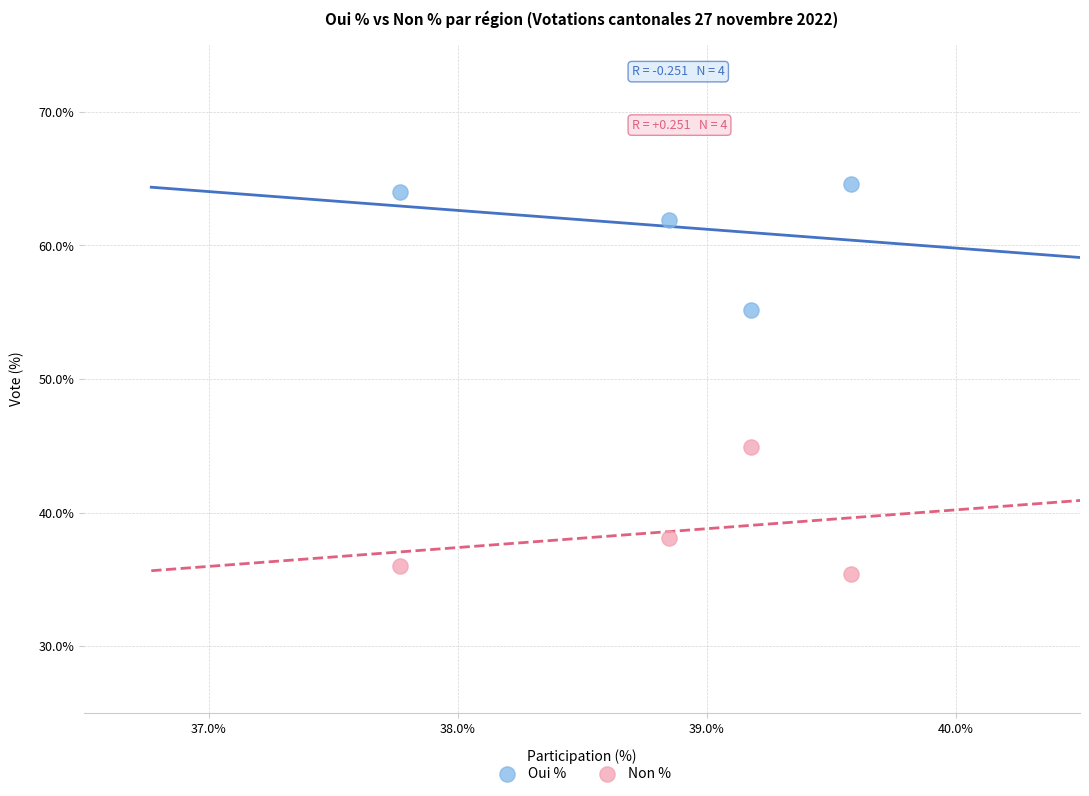

What are all the series names shown in the legend?

Oui %, Non %